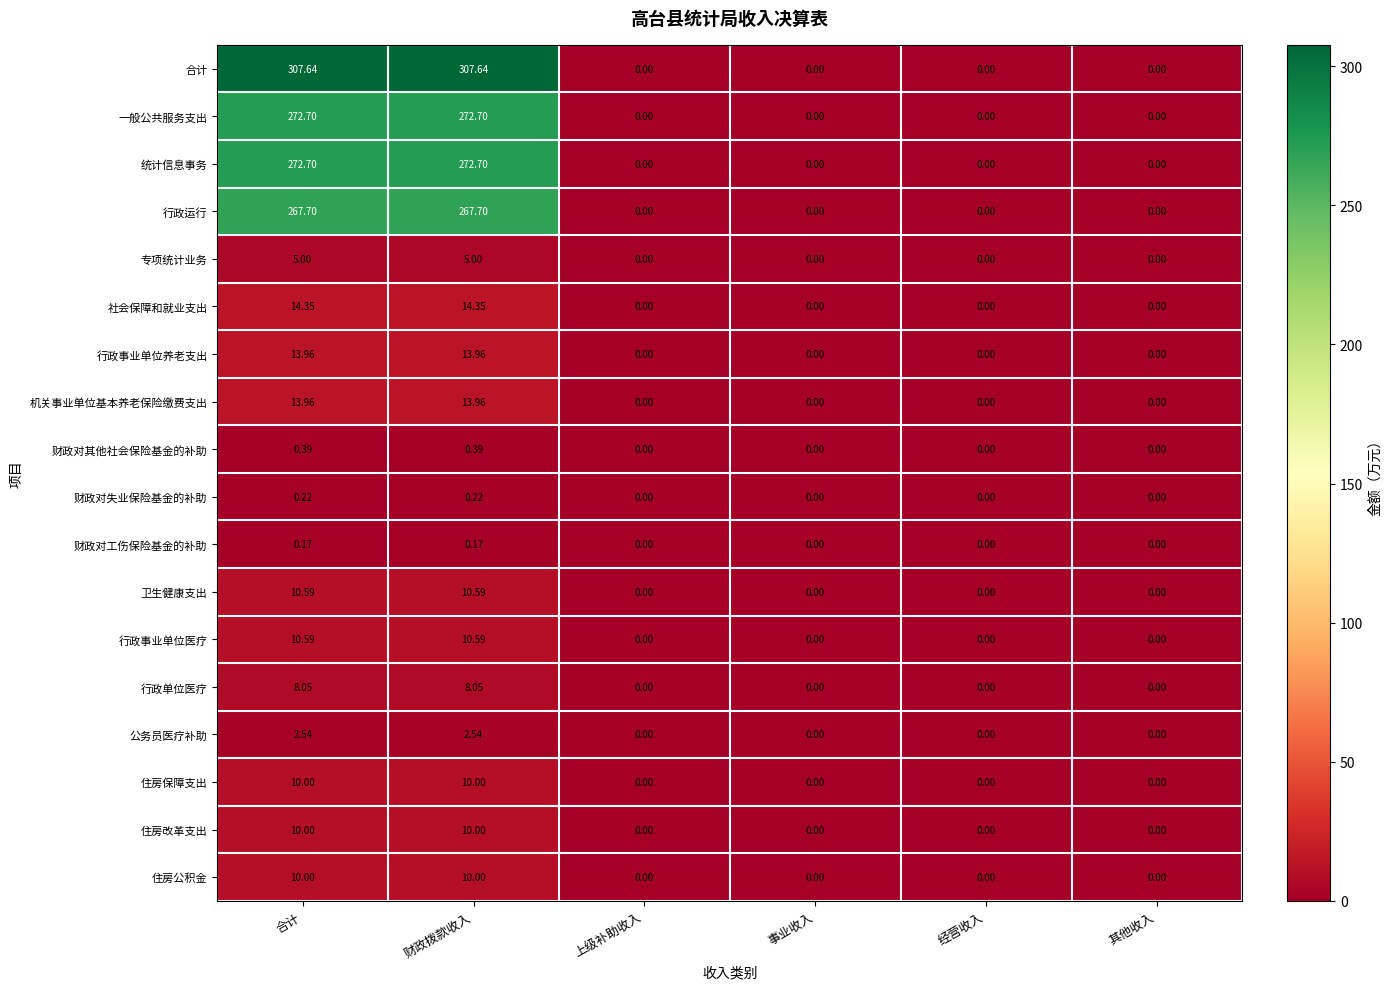

How many categories are shown in the chart?

6